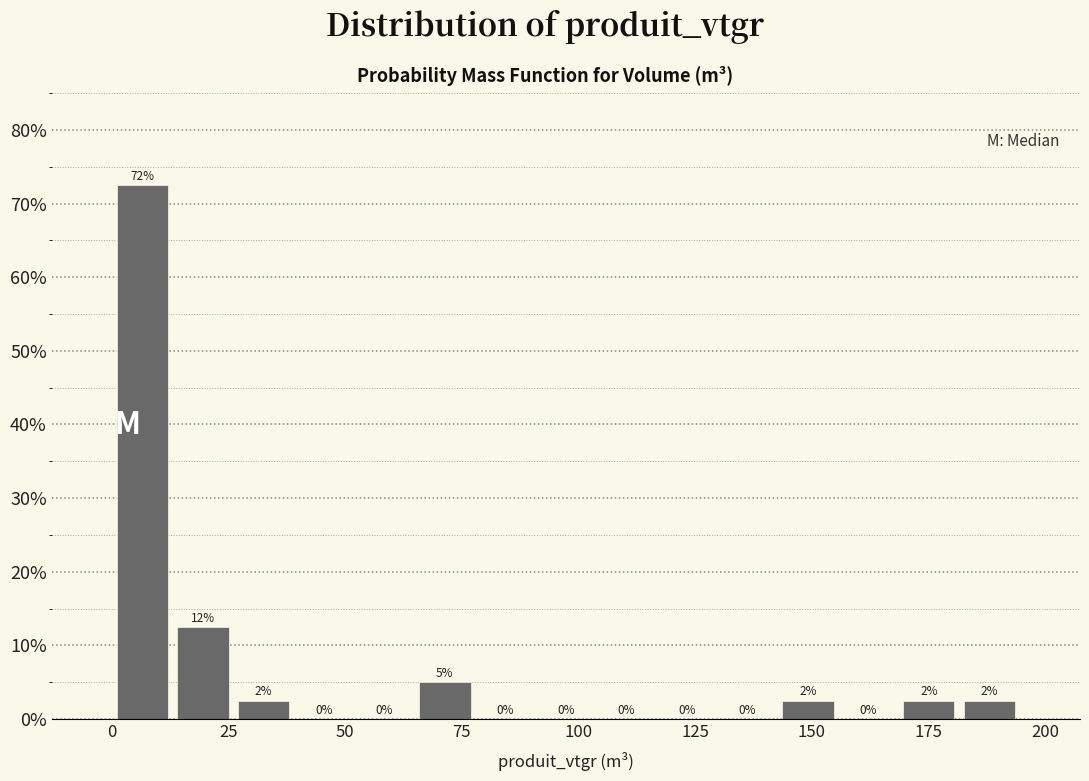

Read against the x-axis, roughly where is the centre of the tallest bar?

5